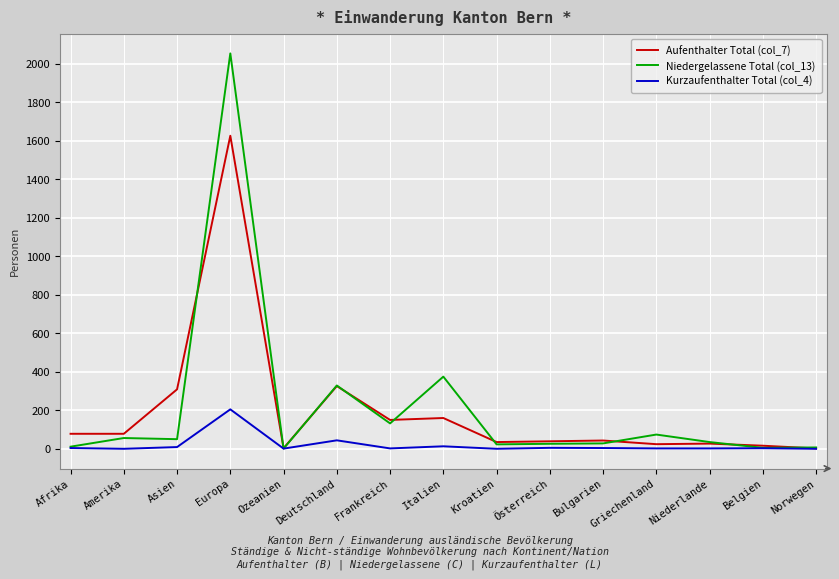

What is the spread (max minus min) of values at Amerika?

78